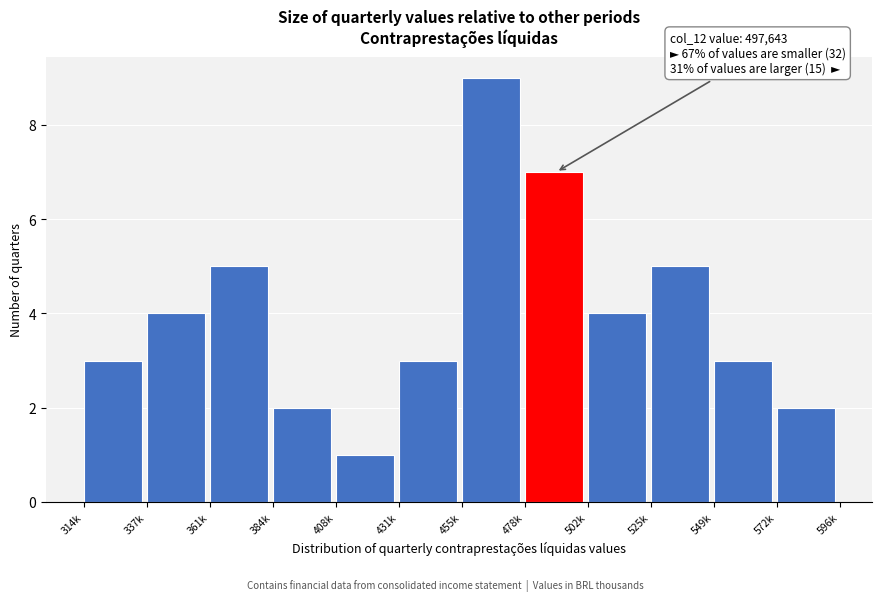

Reading left to right, transcribe all the data shown in this chart.

314k=3	337k=4	361k=5	384k=2	408k=1	431k=3	455k=9	478k=7	502k=4	525k=5	549k=3	572k=2